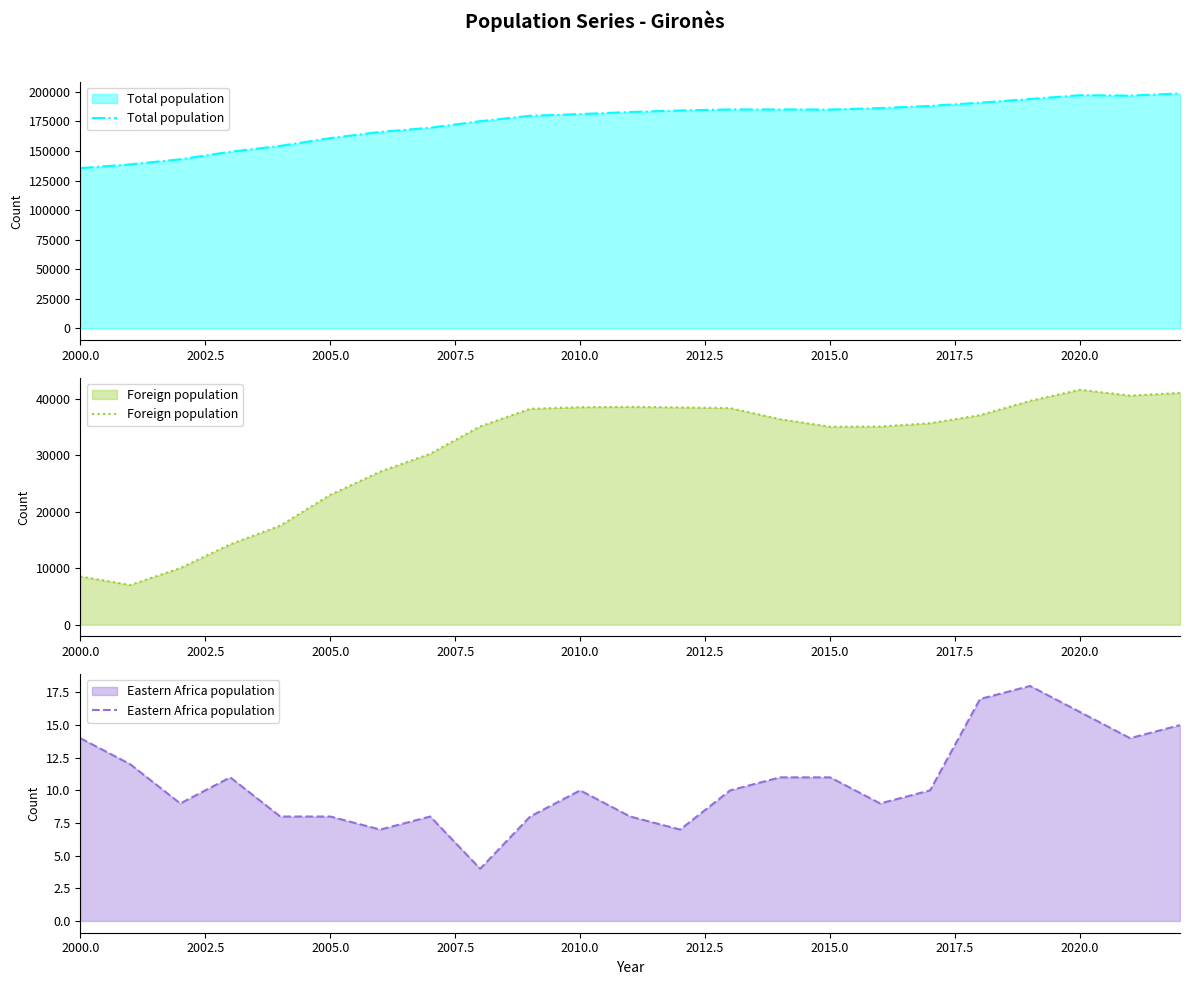

How many lines are shown in the chart?

3